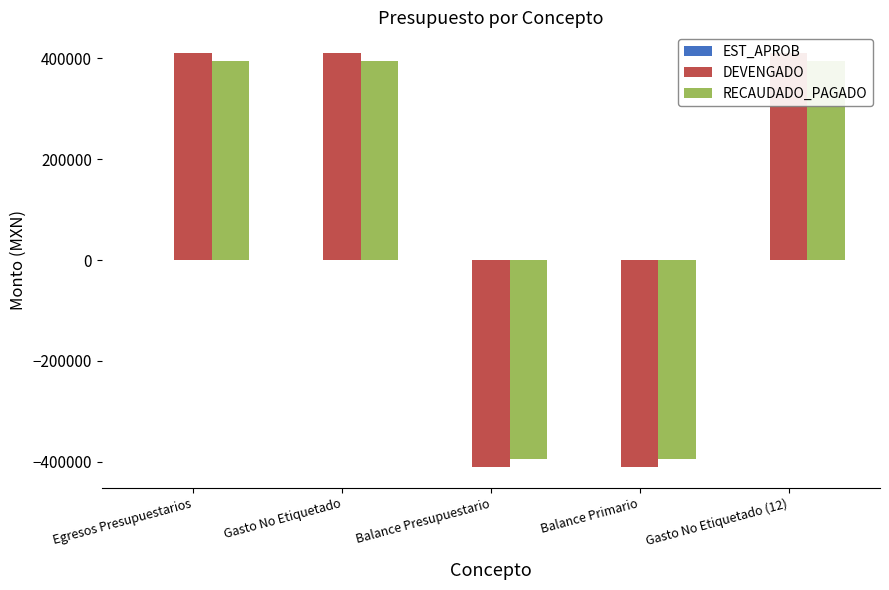

Which series has the largest total across all categories?

DEVENGADO